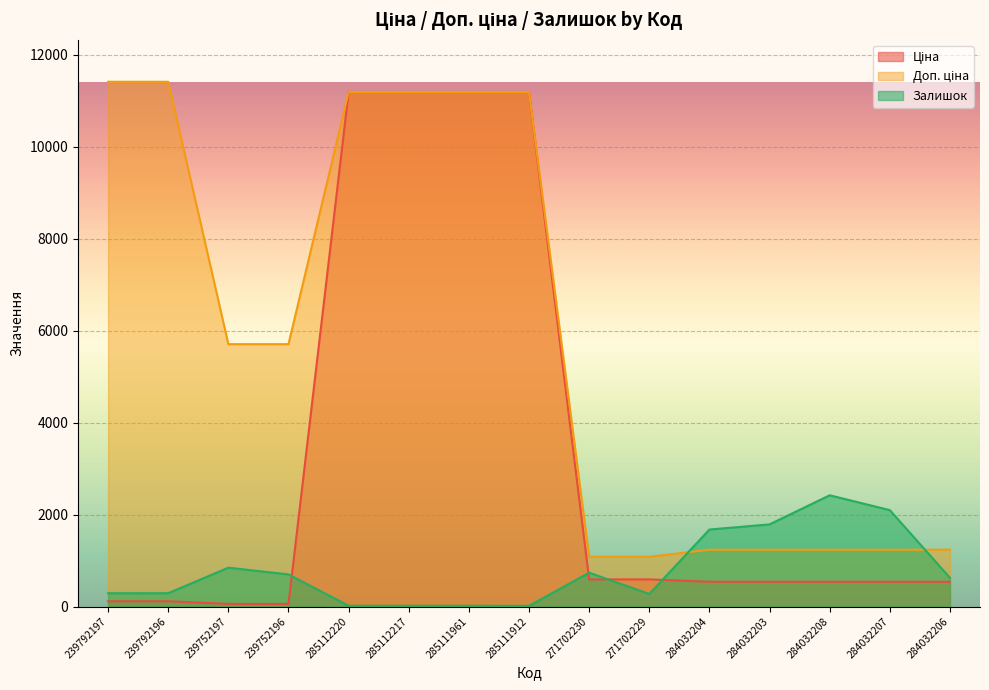

What is the label of the 7th point from the left?

285111961